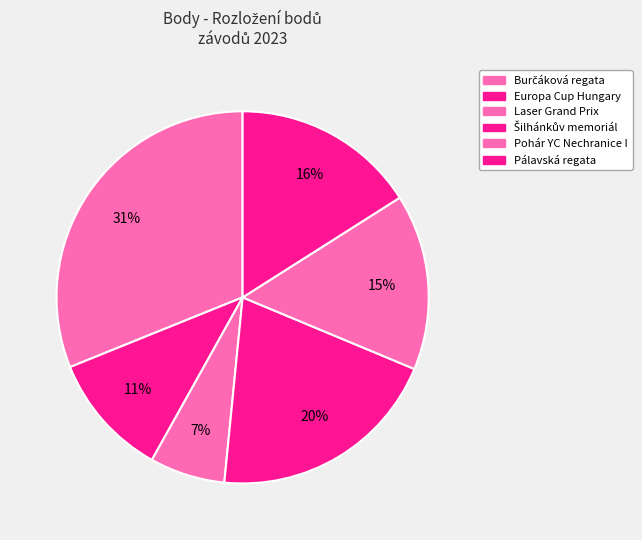

Which slice is the largest?

Burčáková regata